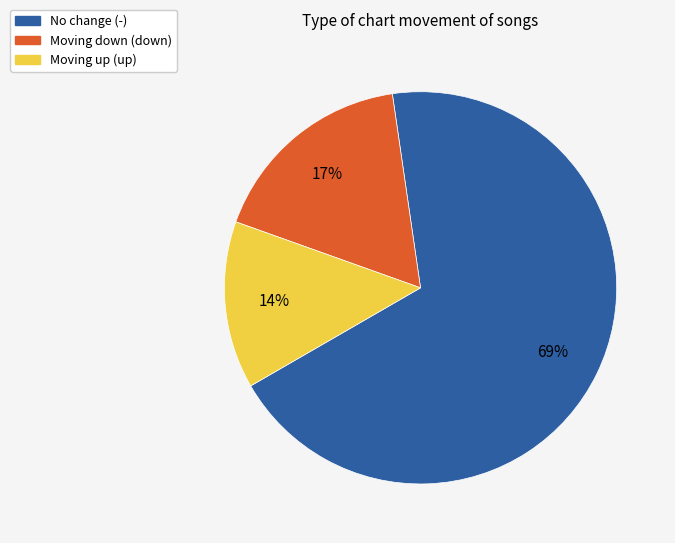

To the nearest percent, what is the average slice percentage?

33%